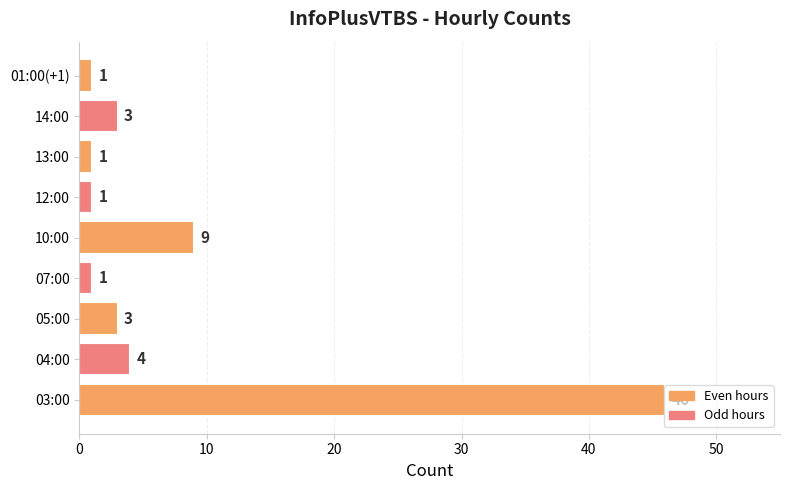

Where is the data nearest to the value 23?

10:00